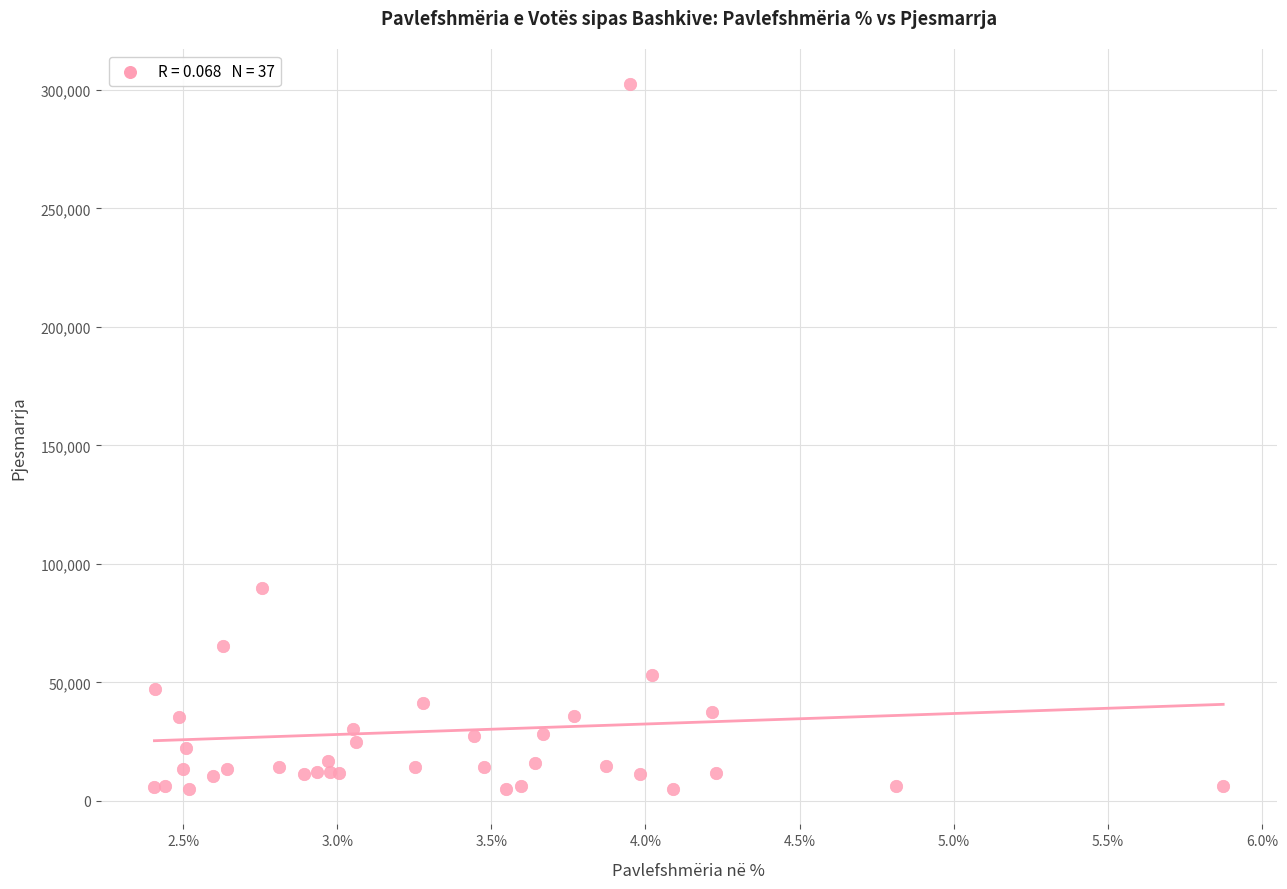

What Y value in the scatter plot is closest to 153669?

89750